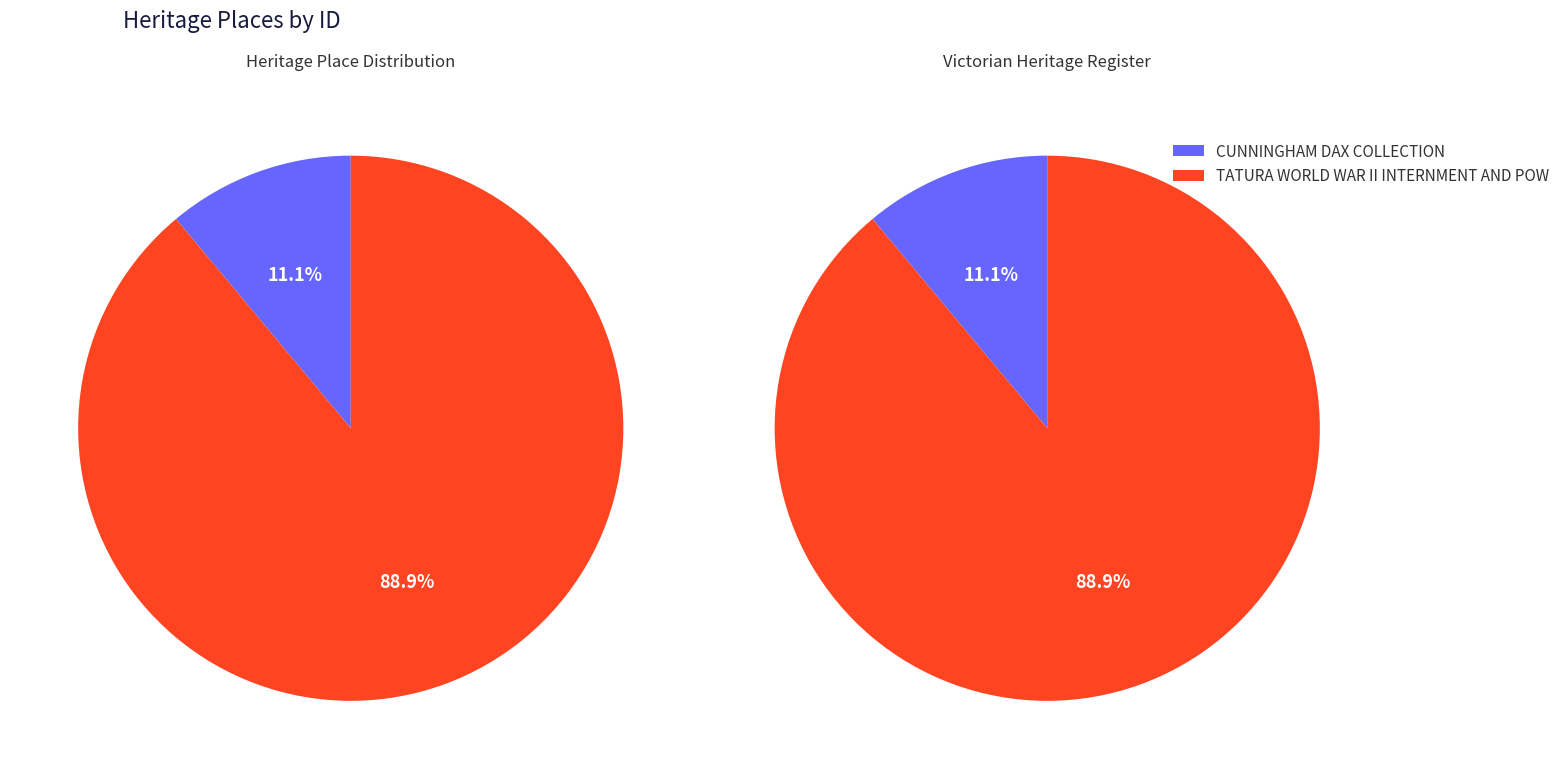

Is it true that TATURA WORLD WAR II INTERNMENT AND POW is 98% of the pie?

False